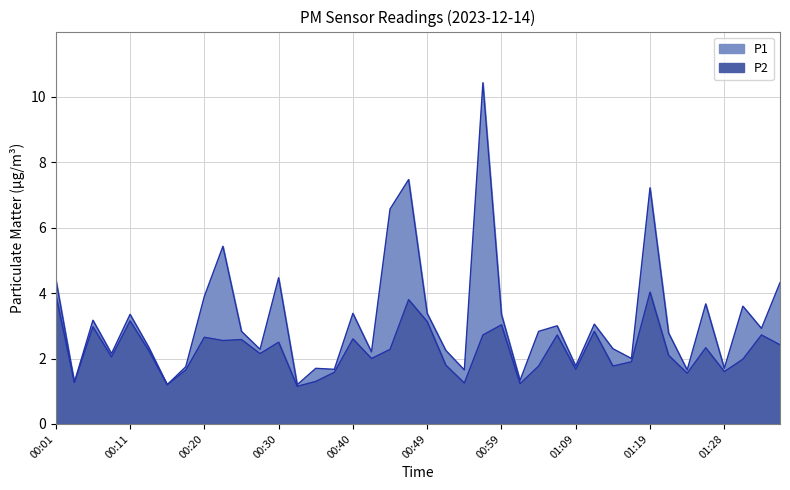

True or false: P1 and P2 intersect in this chart.

False